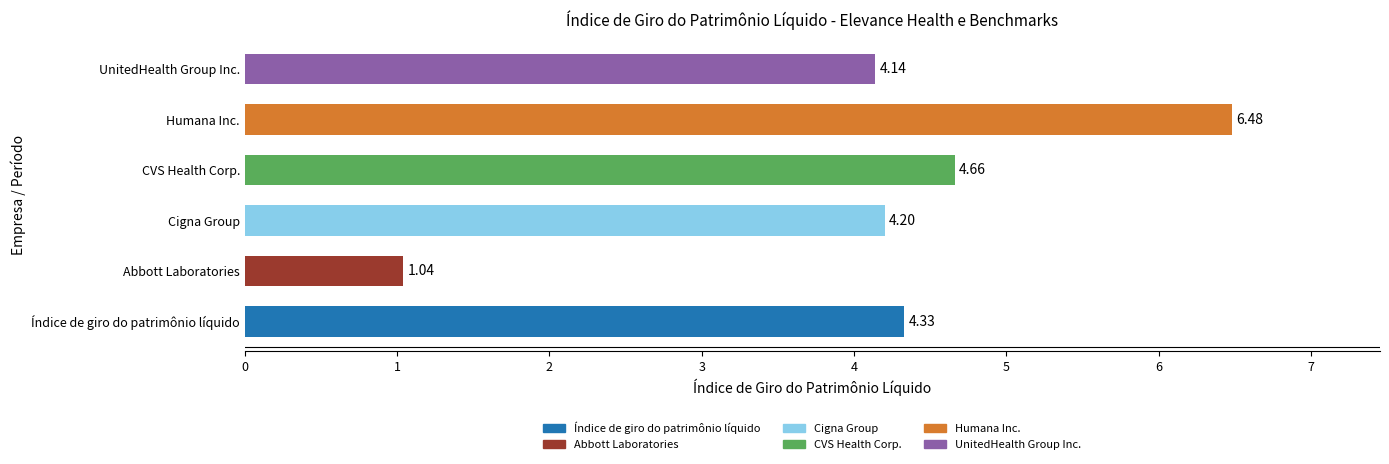

What is the sum of the values at Cigna Group and UnitedHealth Group Inc.?

8.3